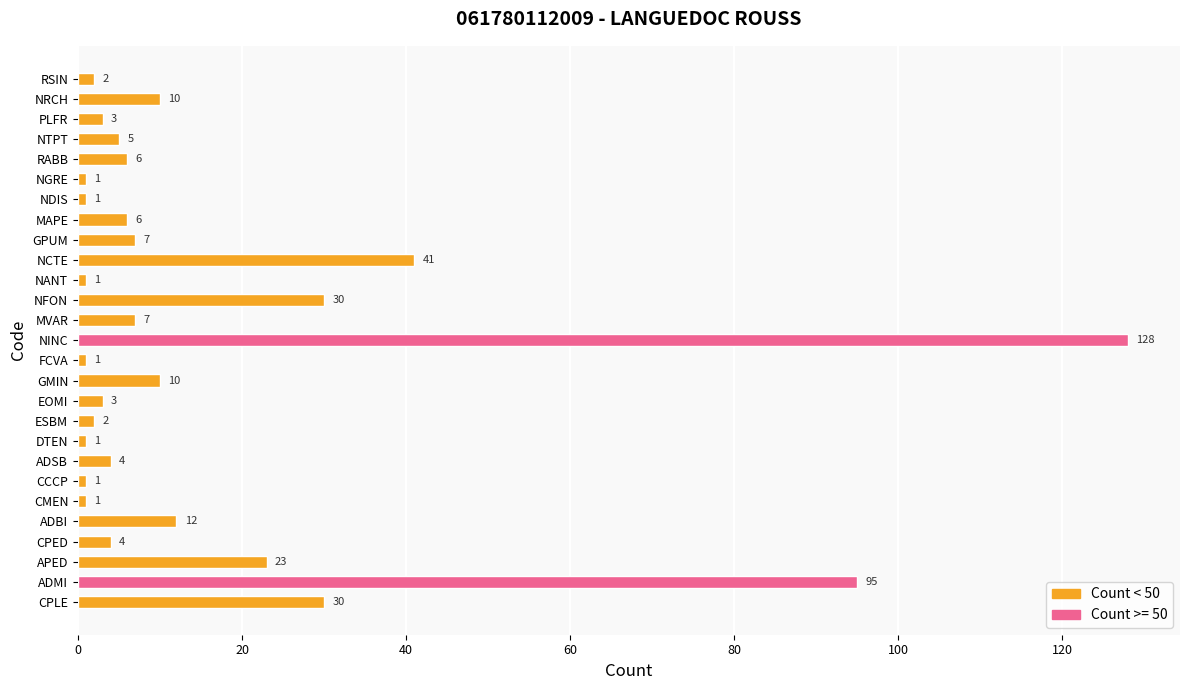

Which has a higher value, ESBM or NDIS?

ESBM